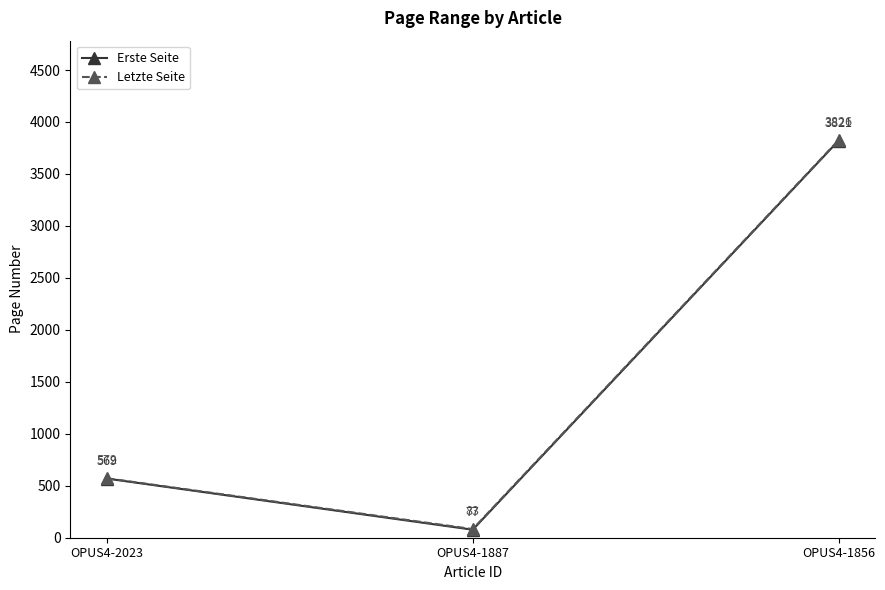

What is the value of the Erste Seite point at the 2nd from the left?

77